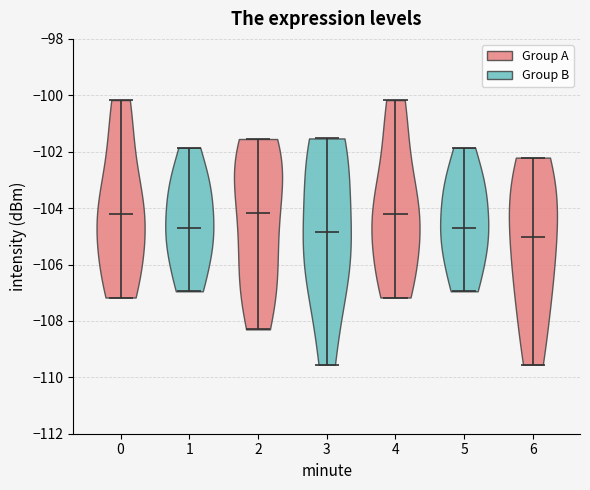

Reading left to right, read every violin against the y-axis: where its median line is, and the lowest and highest points it reaches. The values are not printed on the chart, so give them approximately, as read against the axis.

0: median line -104.2, lowest point -107.2, highest point -100.2
1: median line -104.6, lowest point -107.0, highest point -101.8
2: median line -104.2, lowest point -108.2, highest point -101.6
3: median line -104.8, lowest point -109.6, highest point -101.6
4: median line -104.2, lowest point -107.2, highest point -100.2
5: median line -104.6, lowest point -107.0, highest point -101.8
6: median line -105.0, lowest point -109.6, highest point -102.2